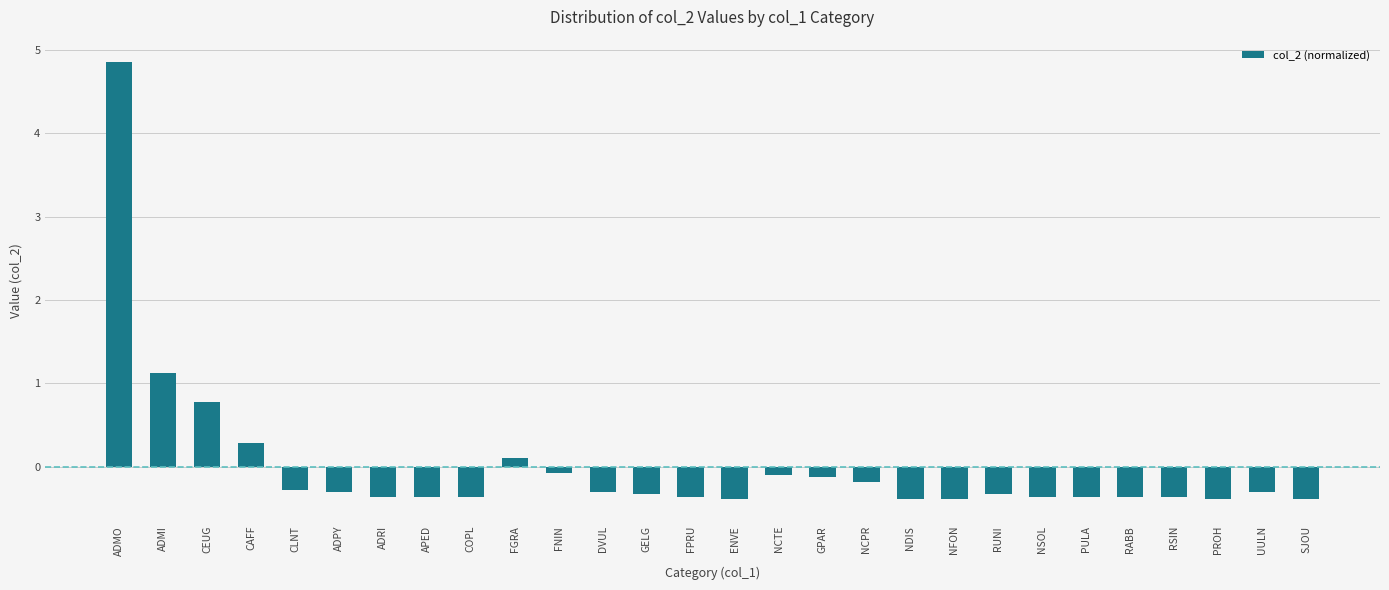

Reading left to right, extract all data points from this chart.

4.9	1.1	0.8	0.3	-0.3	-0.3	-0.4	-0.4	-0.4	0.1	-0.1	-0.3	-0.3	-0.4	-0.4	-0.1	-0.1	-0.2	-0.4	-0.4	-0.3	-0.4	-0.4	-0.4	-0.4	-0.4	-0.3	-0.4